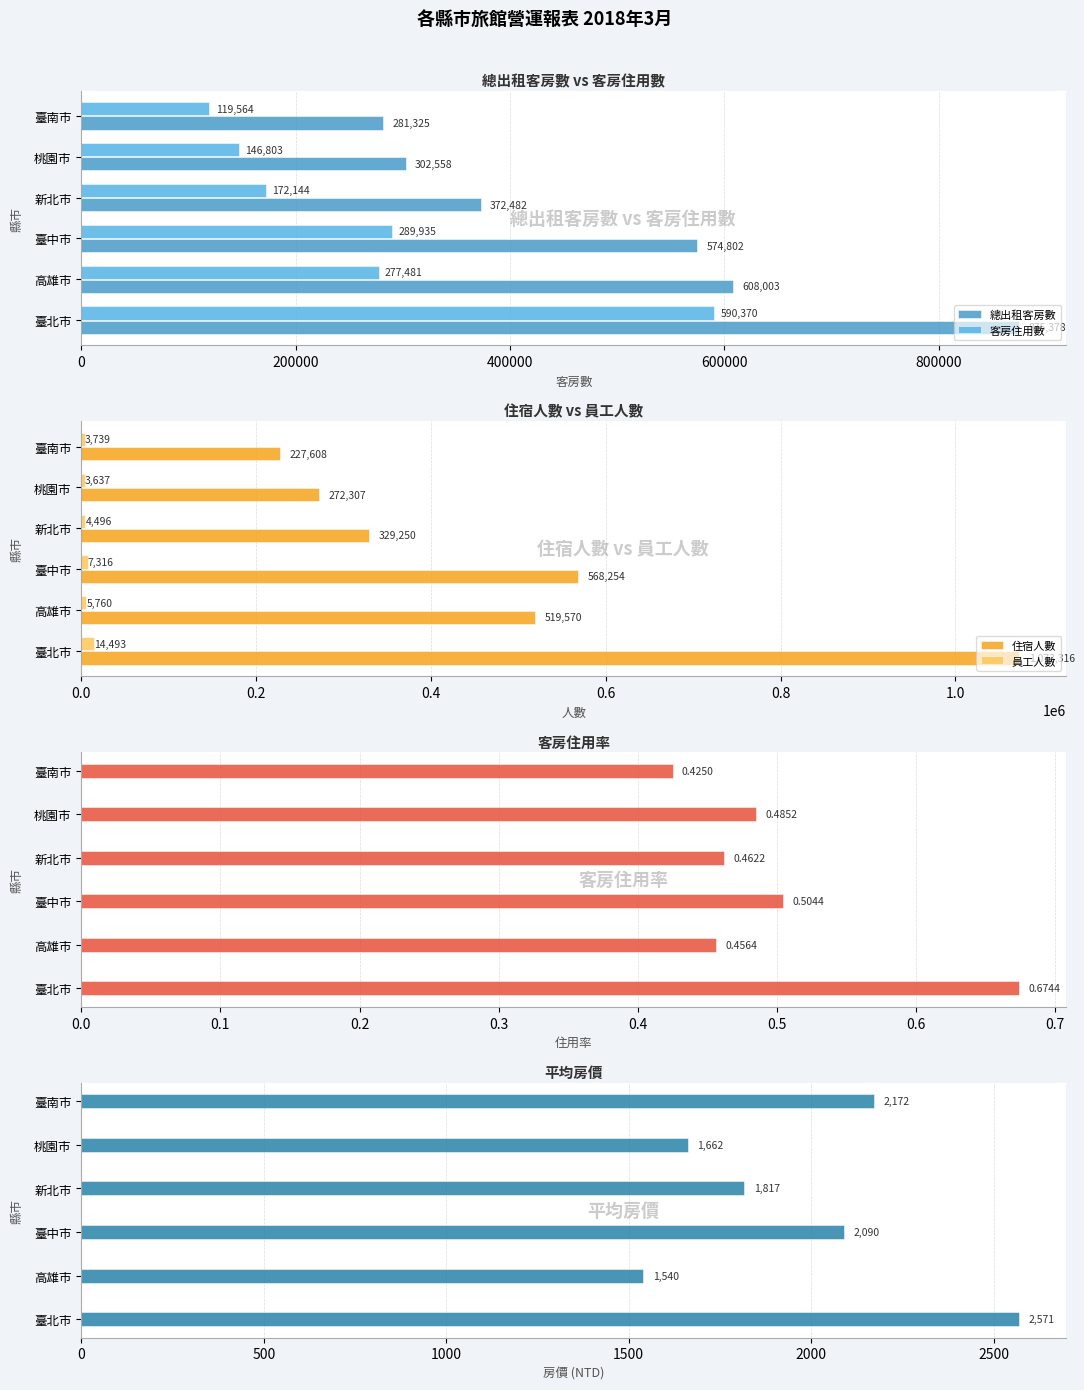

At which label is 員工人數 closest to 9065?

臺中市